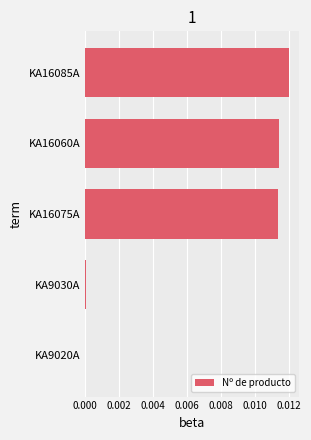

True or false: the data shows 0.0 at KA16085A.

True